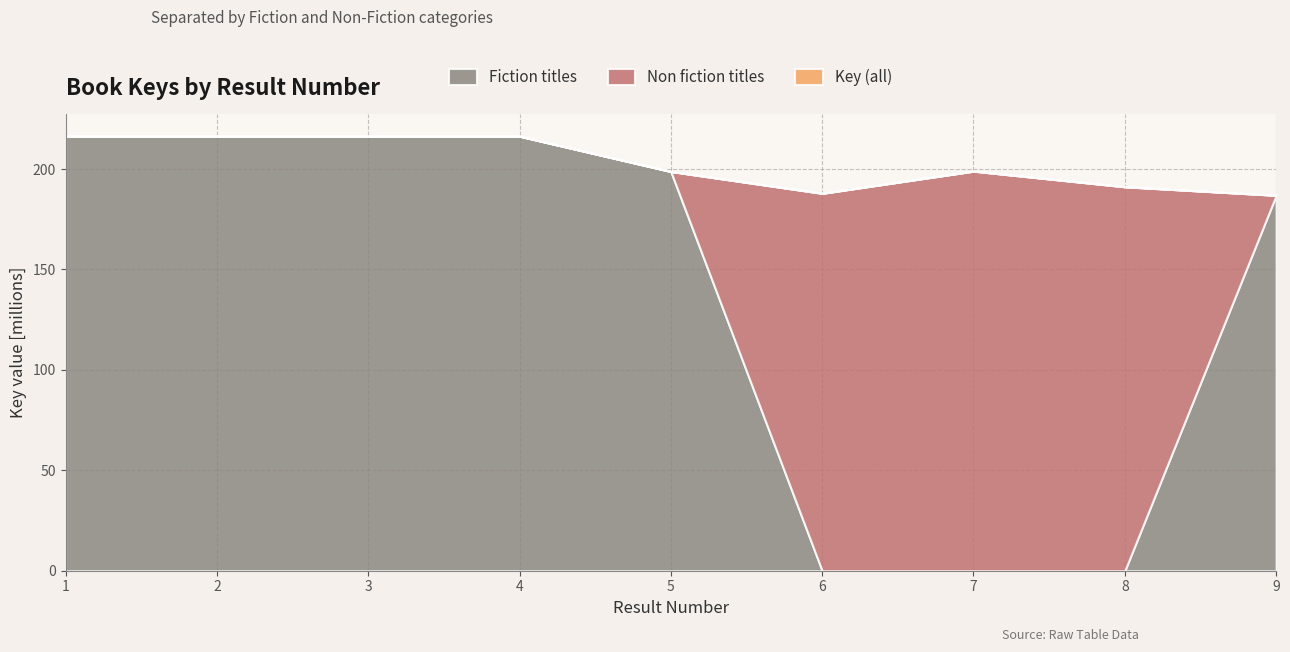

Where does the Fiction titles series first go above 198765262?

1